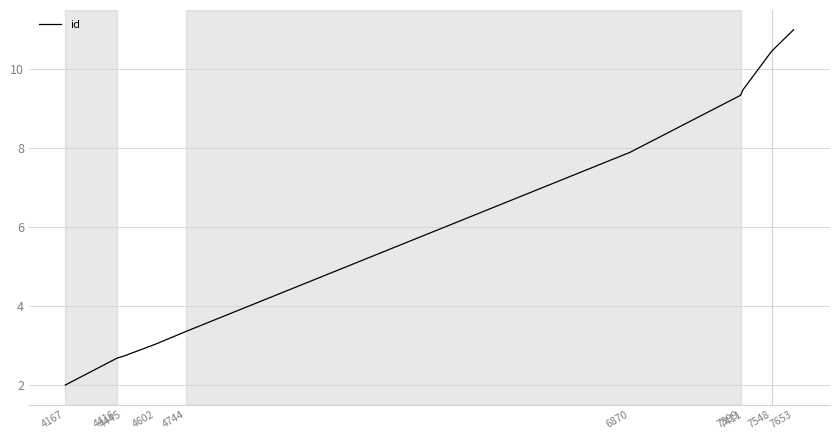

How many series are shown in this chart?

1